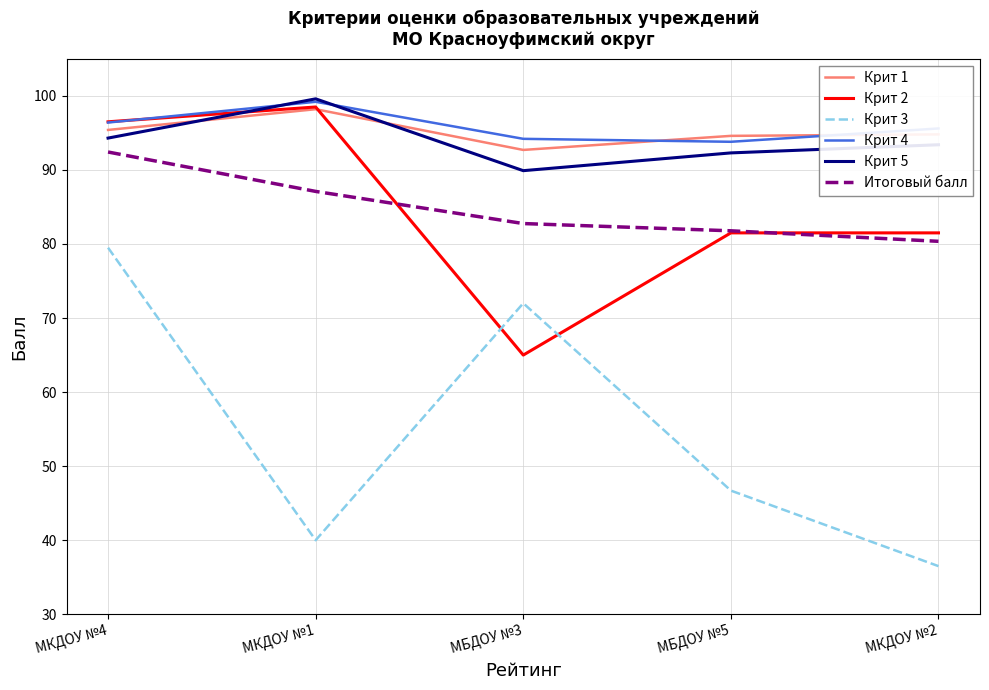

What is the approximate value of Крит 3 at МБДОУ №3?

72.0